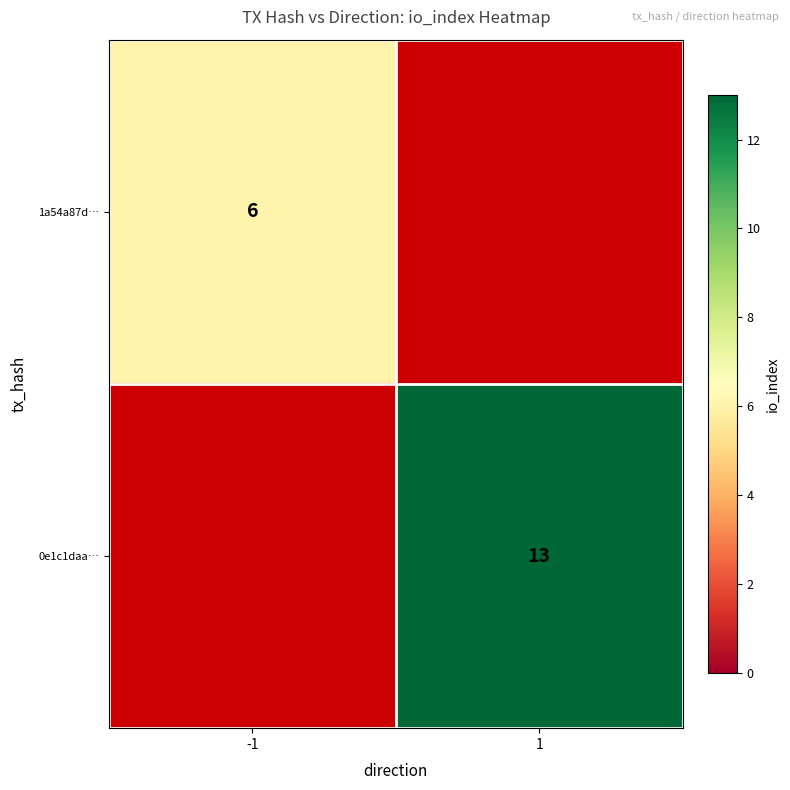

Is it true that 1a54a87d… equals 6 at -1?

True